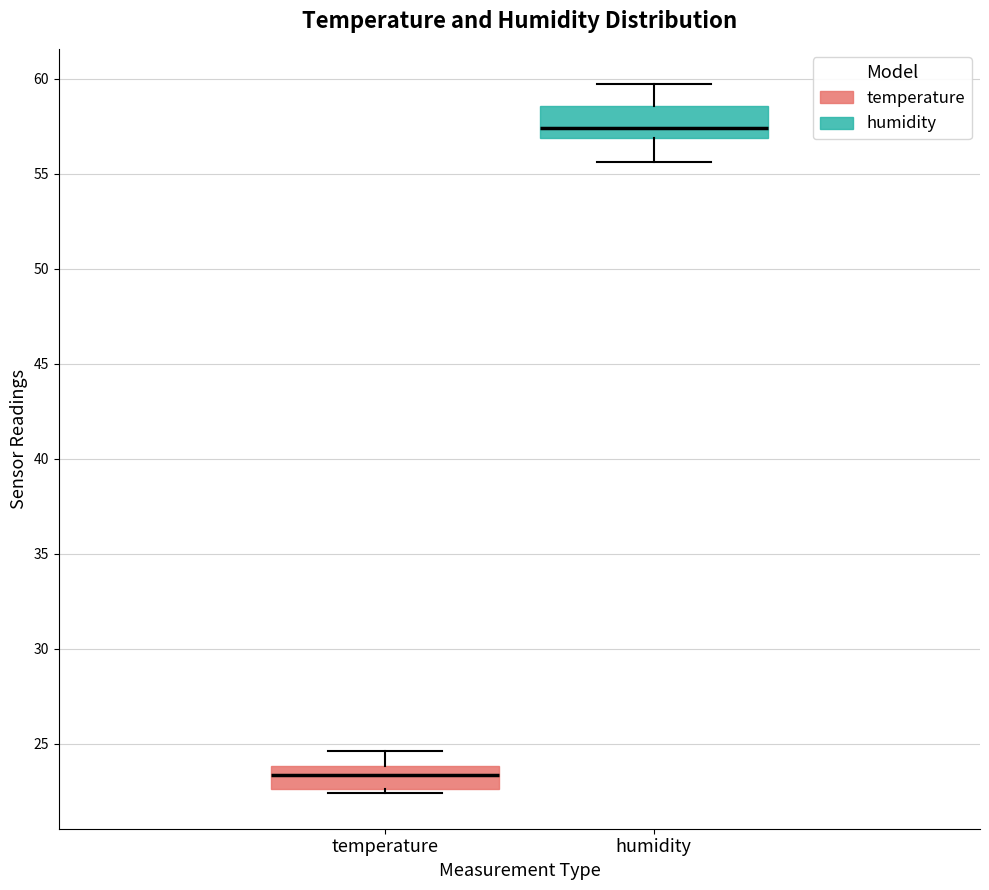

Where is the lower edge of the box for temperature on the y-axis? The values are not printed on the chart, so give them approximately, as read against the axis.

22.5